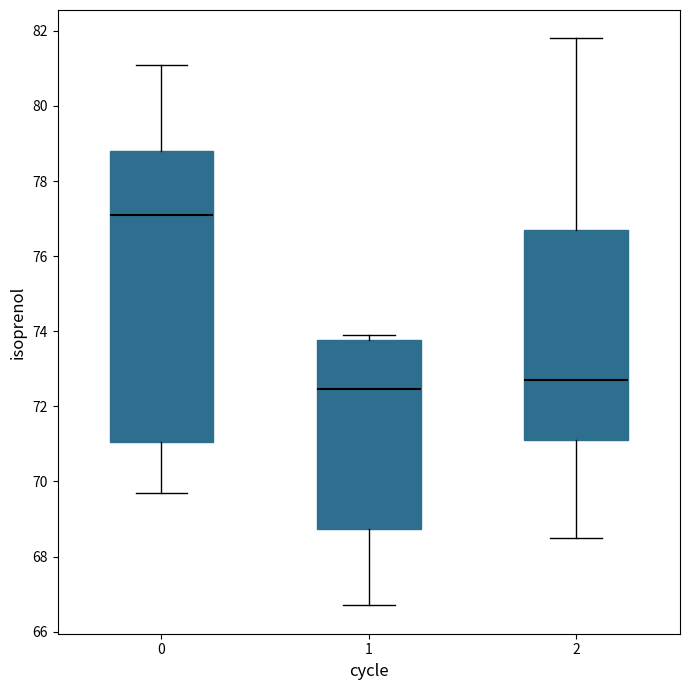

Where is the lower edge of the box at x = 1 on the y-axis? The values are not printed on the chart, so give them approximately, as read against the axis.

68.8